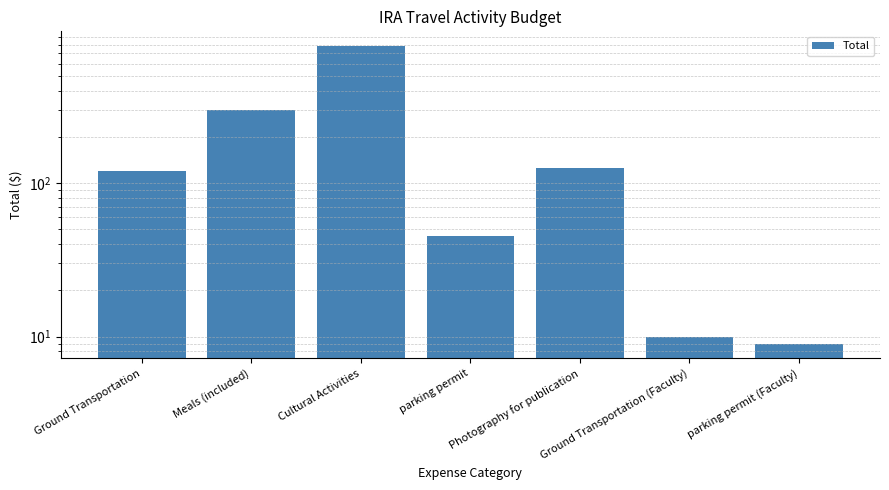

True or false: the data shows 9 at parking permit (Faculty).

True